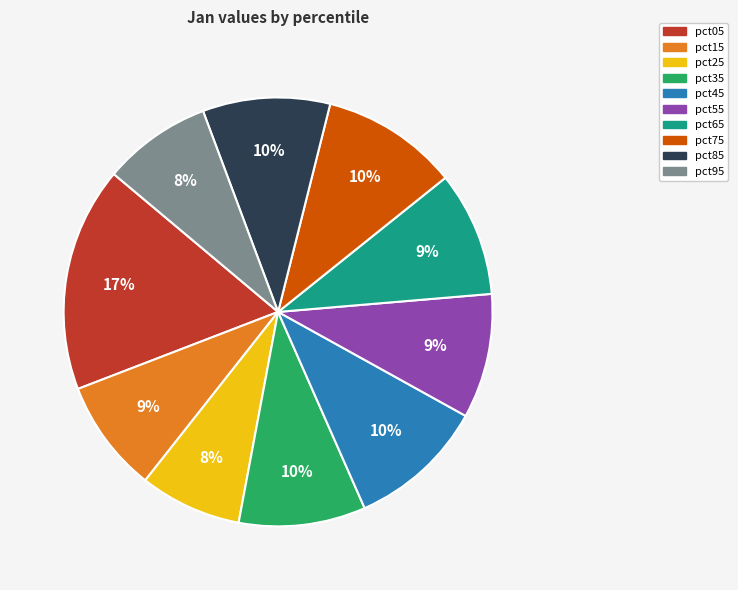

Which has a higher value, pct55 or pct45?

pct45